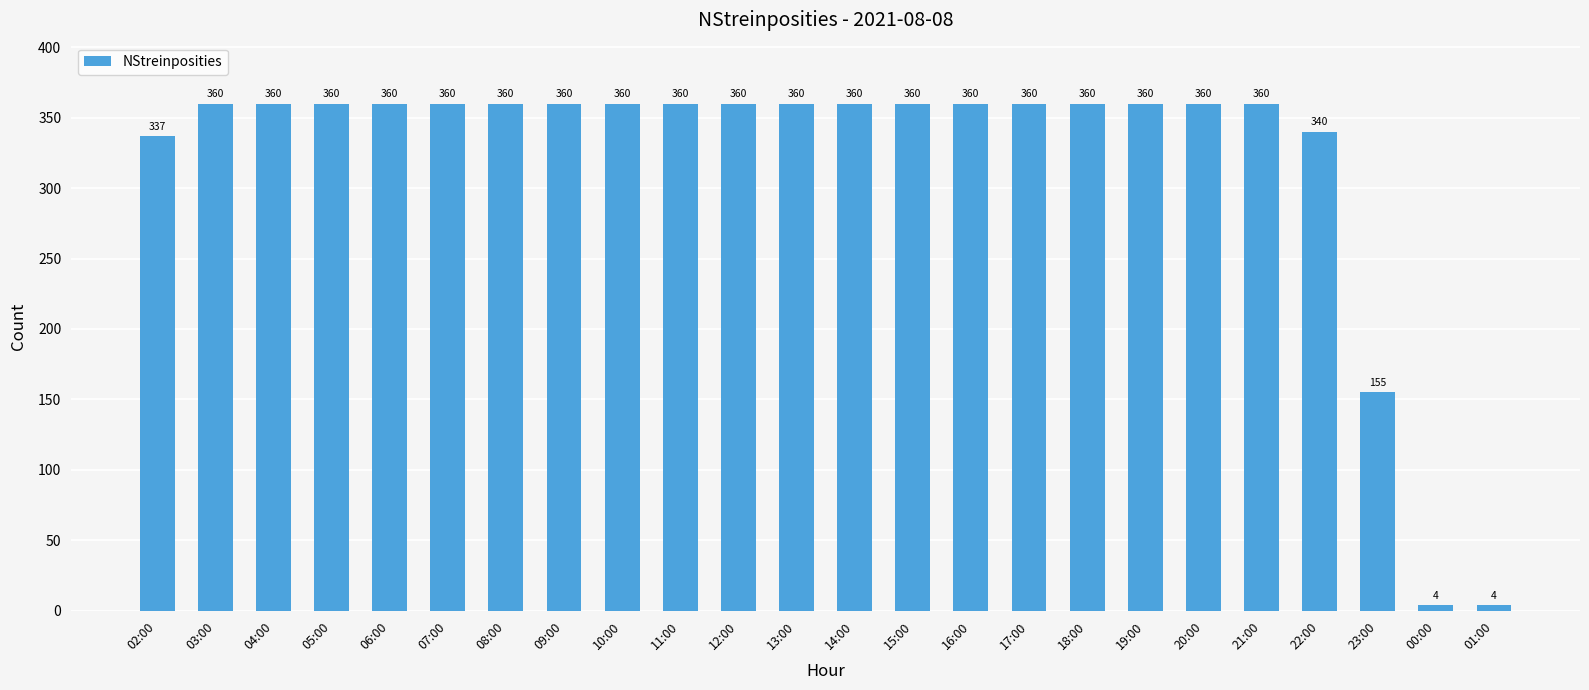

What is the greatest value displayed?

360